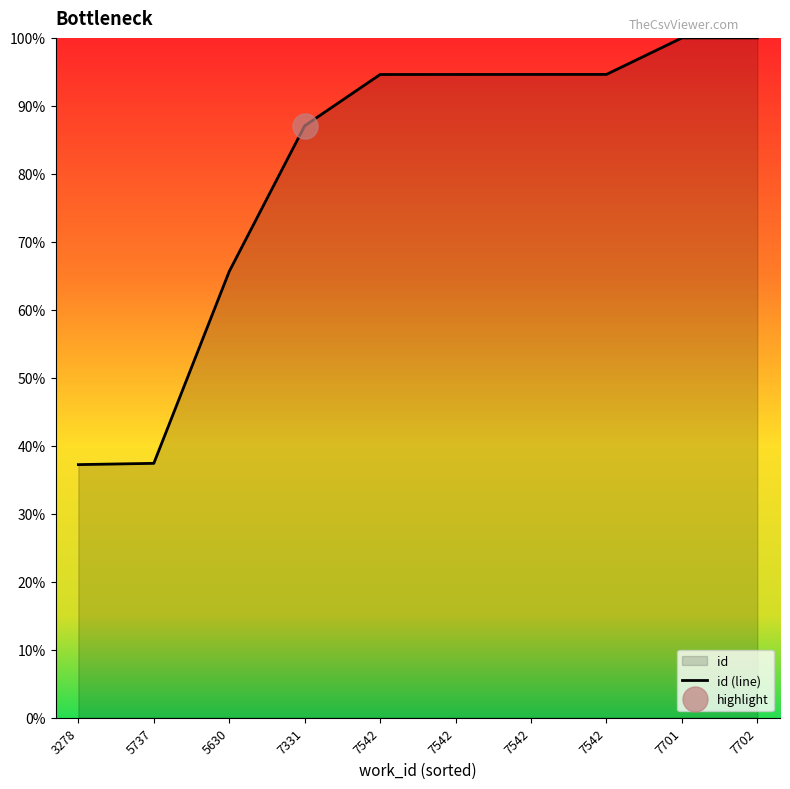

What is the difference between the values at 7542 and 5630?

29.0